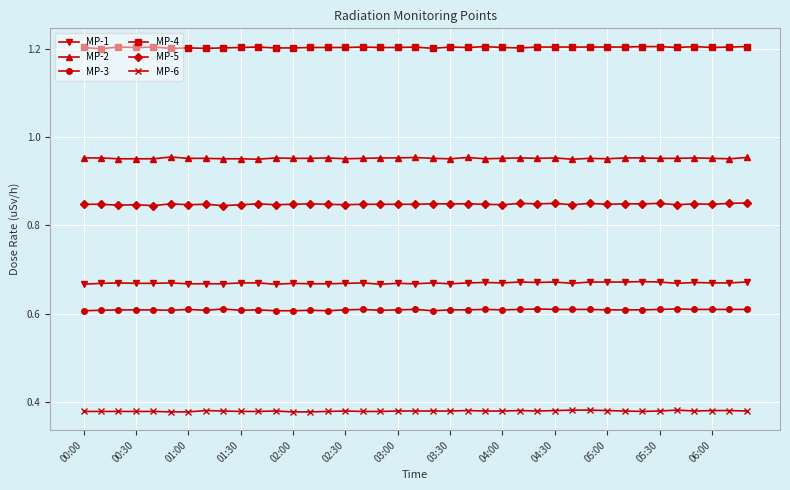

True or false: MP-3 and MP-4 cross at least once.

False